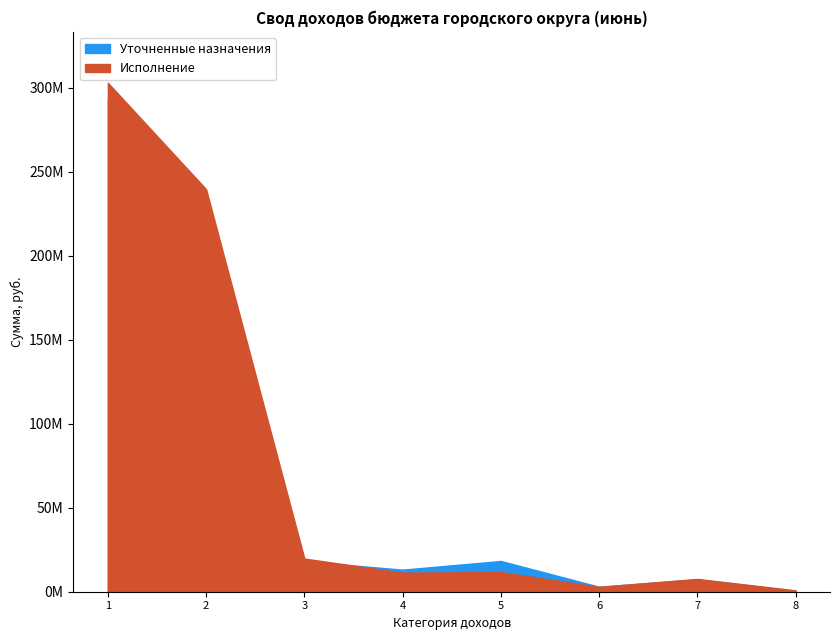

How many intersections are there between Уточненные назначения and Исполнение?

2